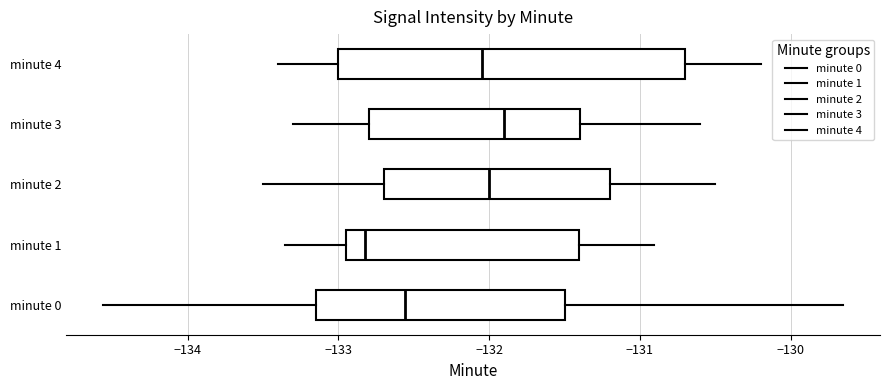

Which box has the furthest to the left median line?

minute 1